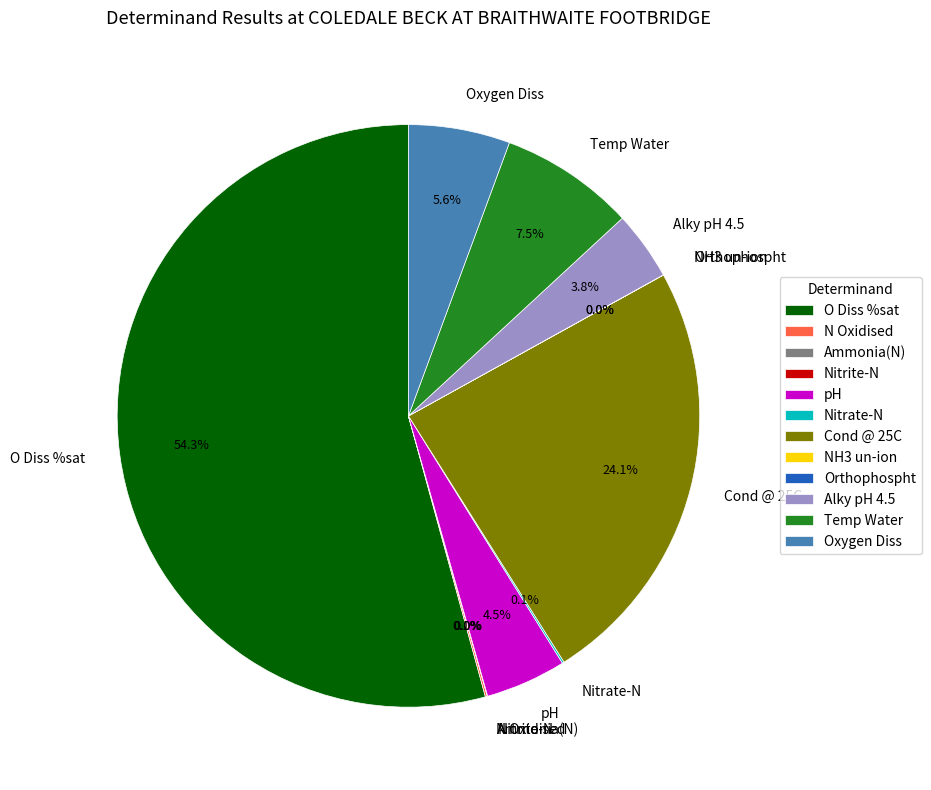

Between O Diss %sat and pH, which is larger?

O Diss %sat